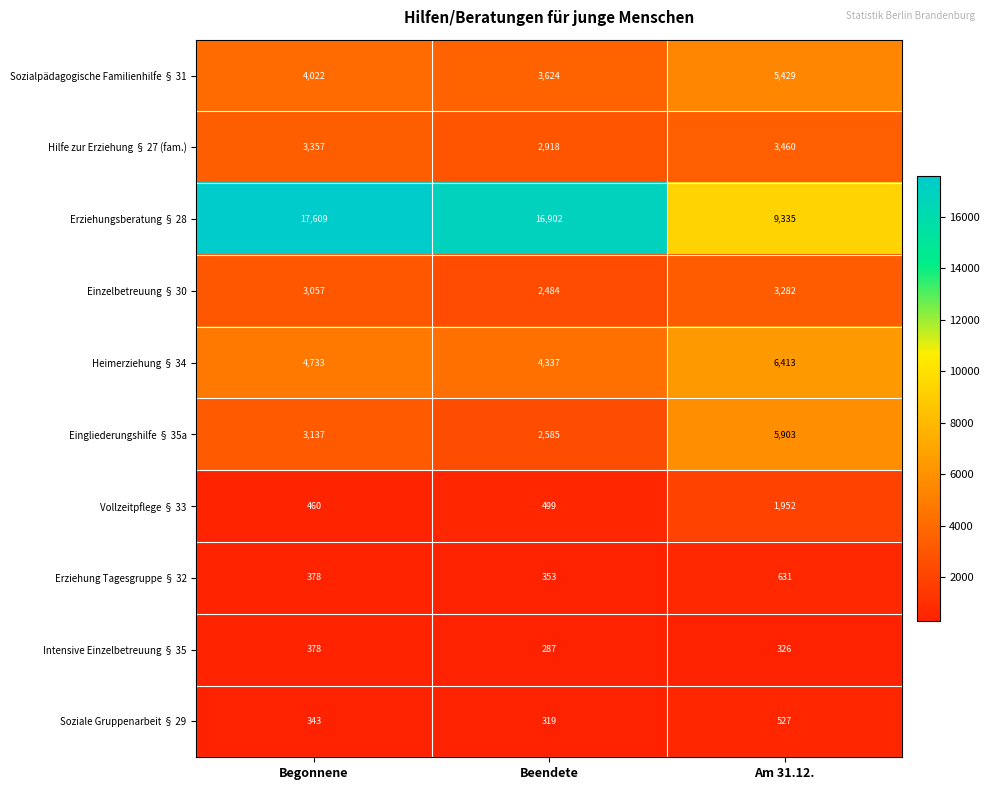

Rank the series by their maximum value, from lowest to highest.

Intensive Einzelbetreuung § 35, Soziale Gruppenarbeit § 29, Erziehung Tagesgruppe § 32, Vollzeitpflege § 33, Einzelbetreuung § 30, Hilfe zur Erziehung § 27 (fam.), Sozialpädagogische Familienhilfe § 31, Eingliederungshilfe § 35a, Heimerziehung § 34, Erziehungsberatung § 28